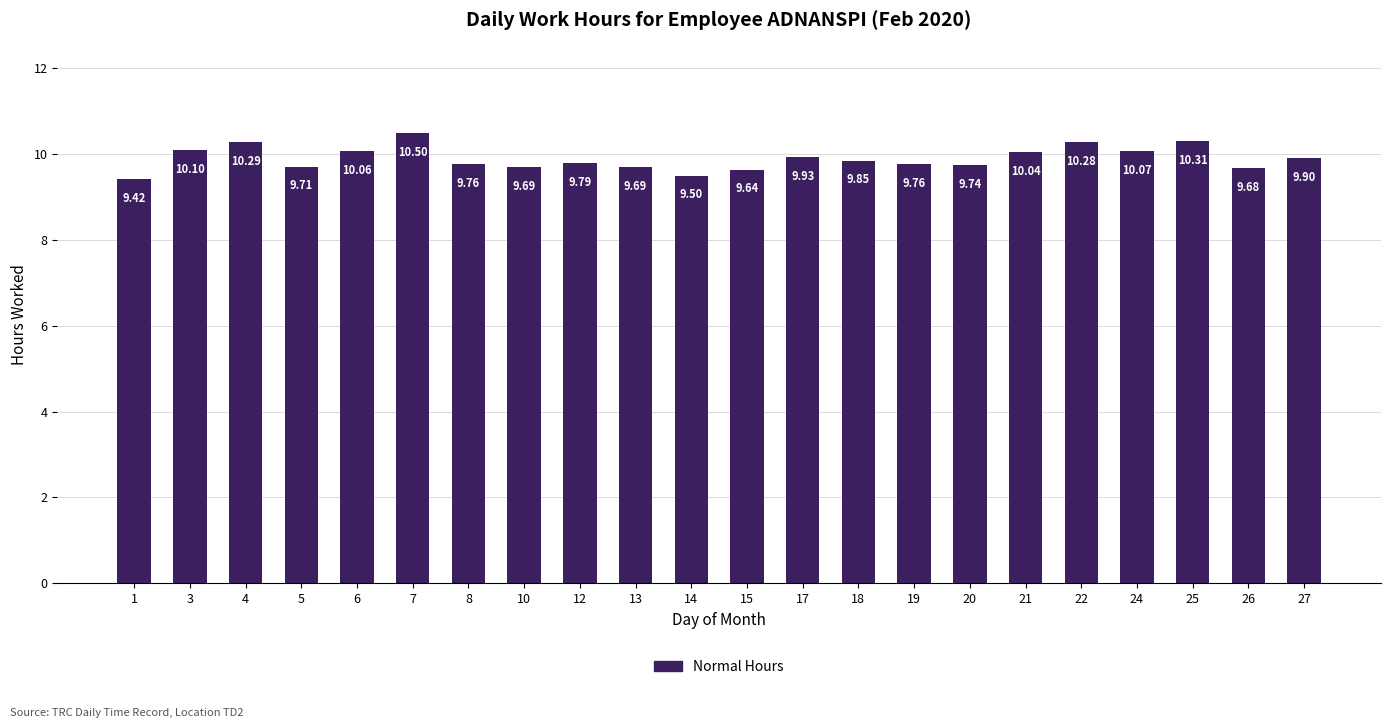

What is the difference between the second highest and minimum values?

0.9